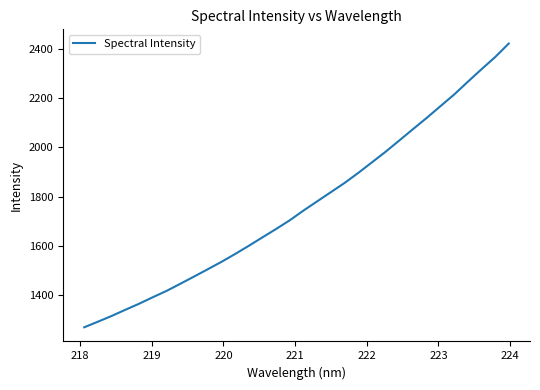

How many lines are shown in the chart?

1